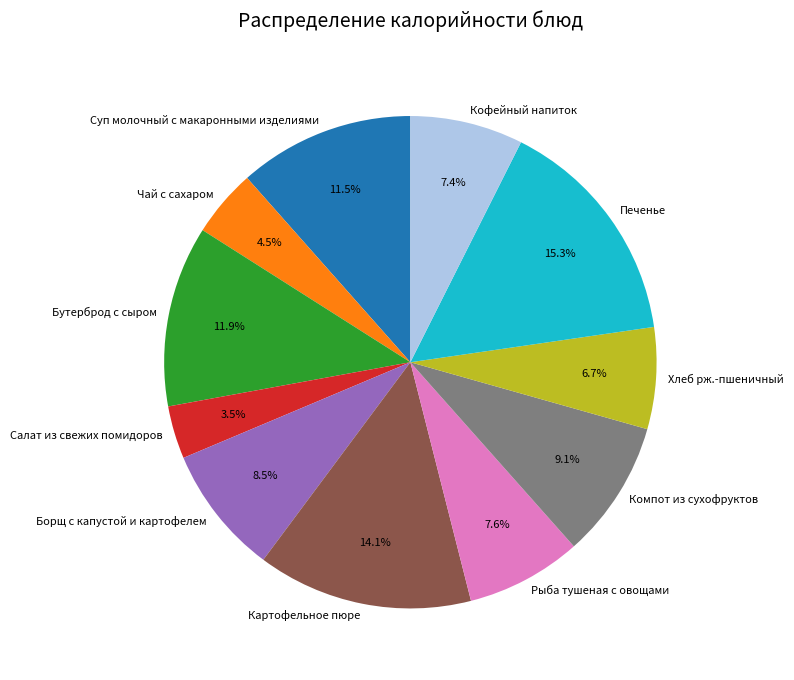

Which has a higher value, Картофельное пюре or Чай с сахаром?

Картофельное пюре